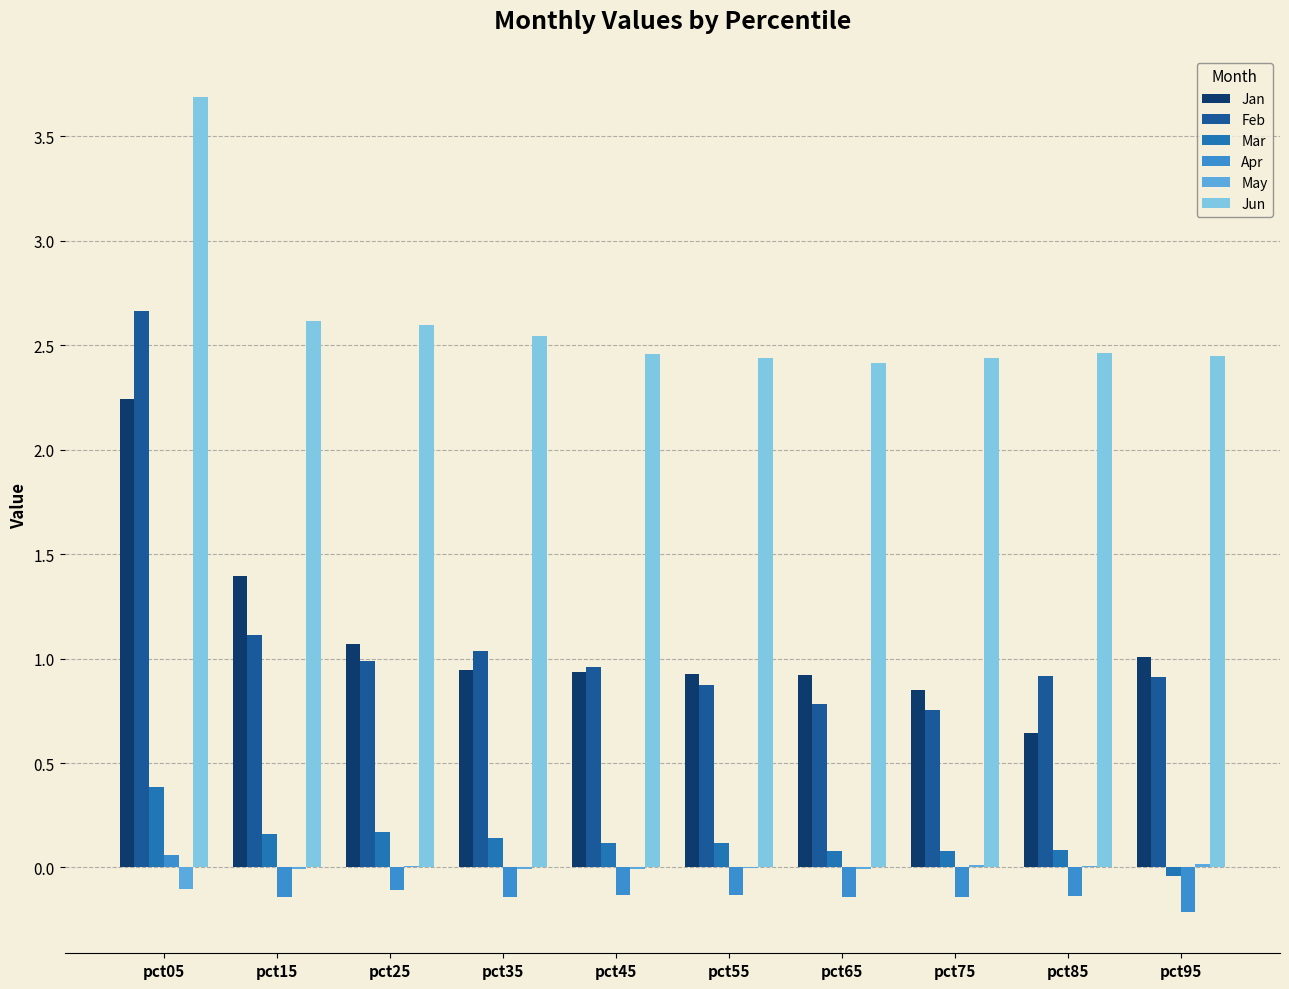

How many positive values does the Apr series have?

1